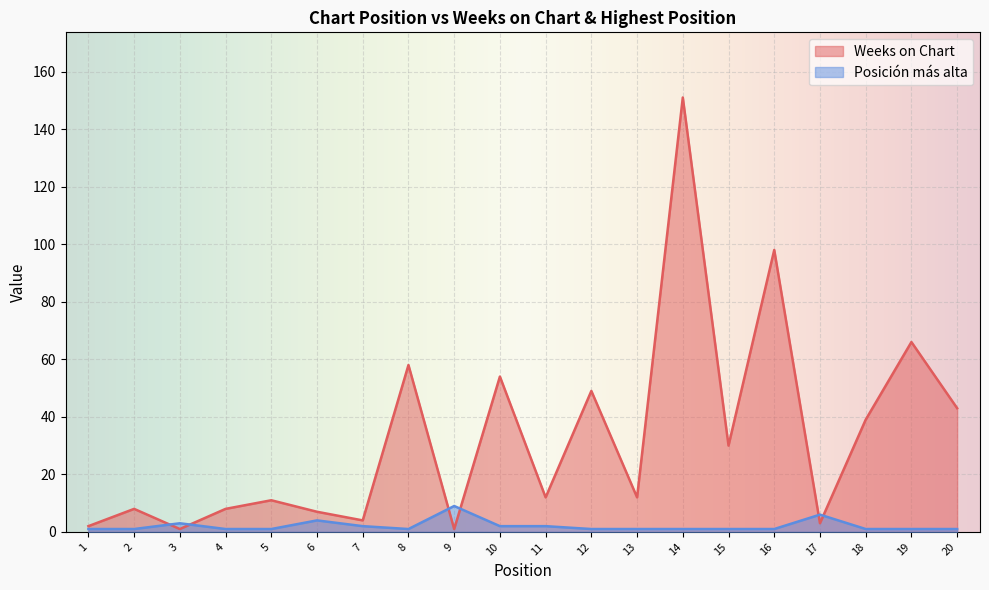

Reading right to left, what are all the values shown in this chart?

Weeks on Chart: 43	66	39	3	98	30	151	12	49	12	54	1	58	4	7	11	8	1	8	2
Posición más alta: 1	1	1	6	1	1	1	1	1	2	2	9	1	2	4	1	1	3	1	1